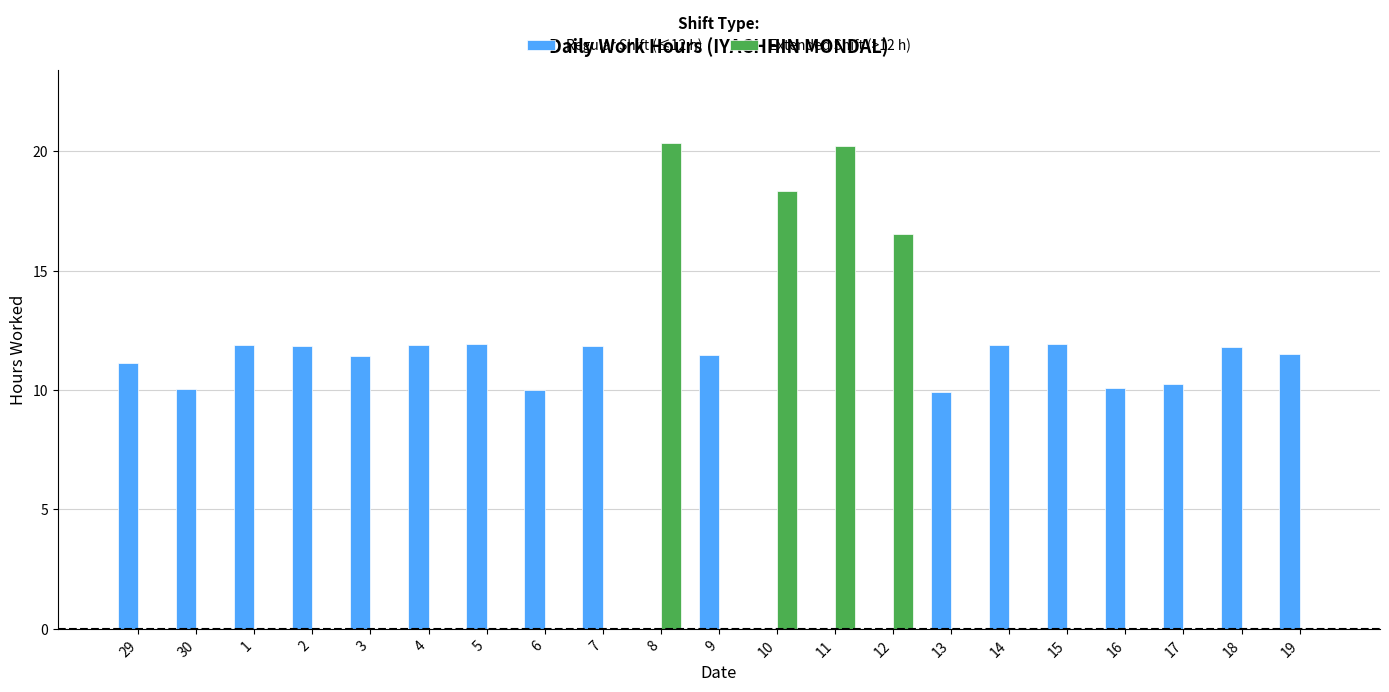

What is the highest value of the Extended Shift (>12 h) series?

20.4